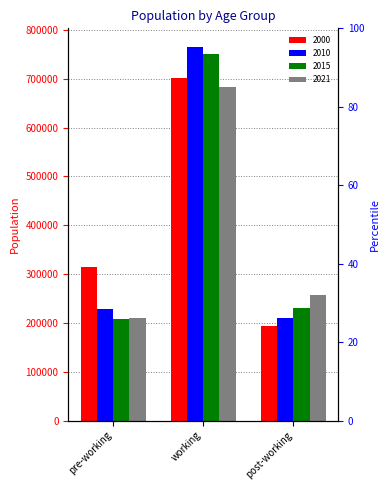

Reading left to right, transcribe all the data shown in this chart.

2000: 314899	702035	193754
2010: 229068	764843	209537
2015: 207394	750360	231046
2021: 209297	682398	257025